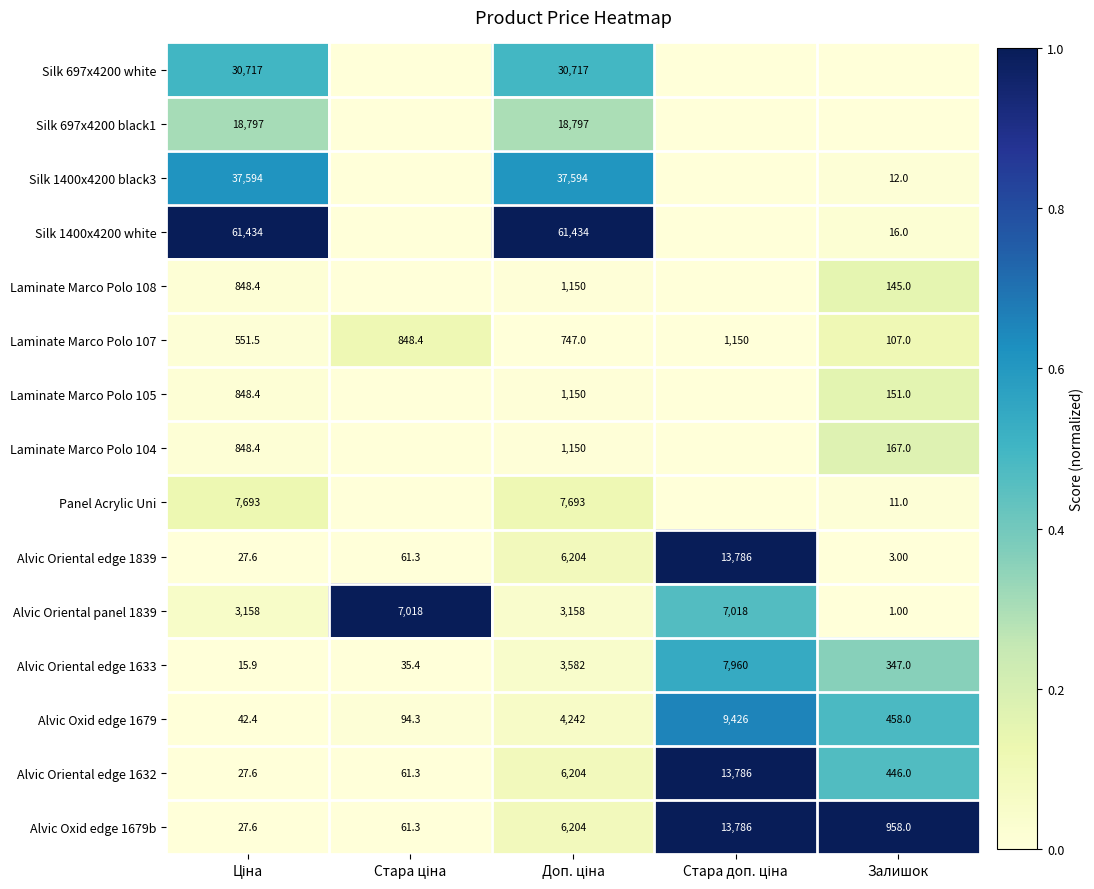

What is the difference between the second highest and minimum values in the Alvic Oriental edge 1839 series?

6201.0